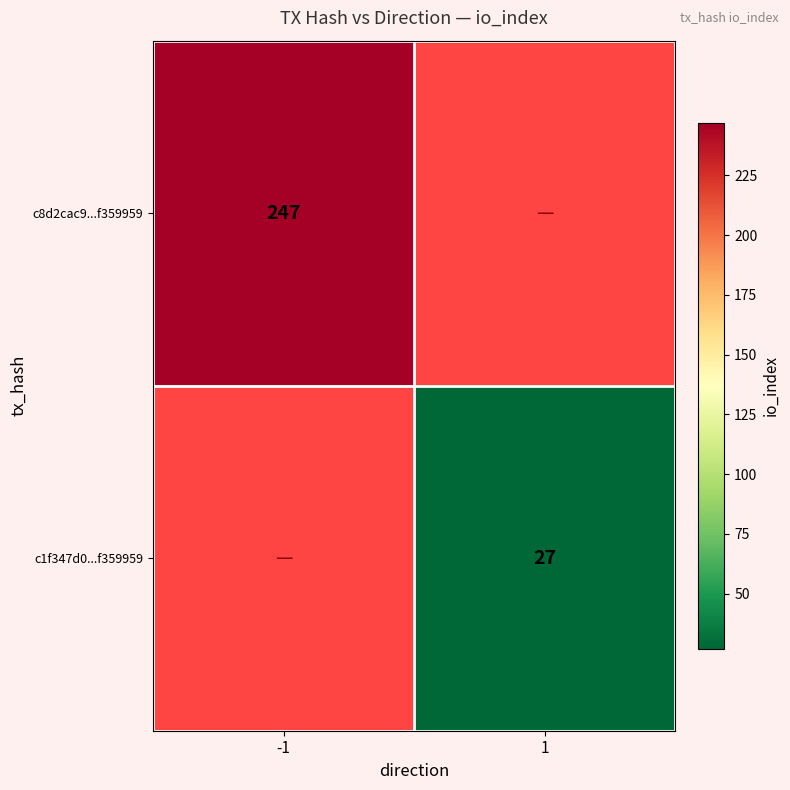

True or false: c8d2cac9...f359959 has a value of 65.9 at -1.

False